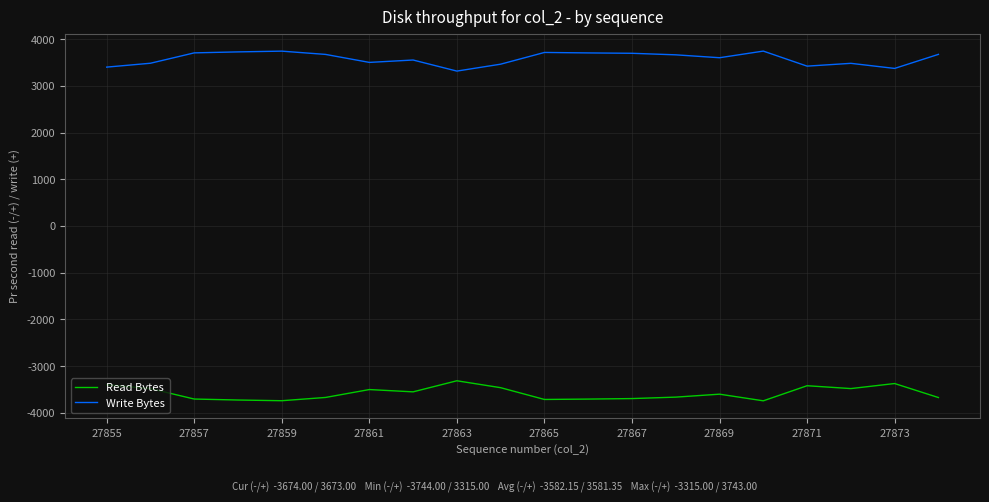

What is the sum of all Write Bytes values?

71627